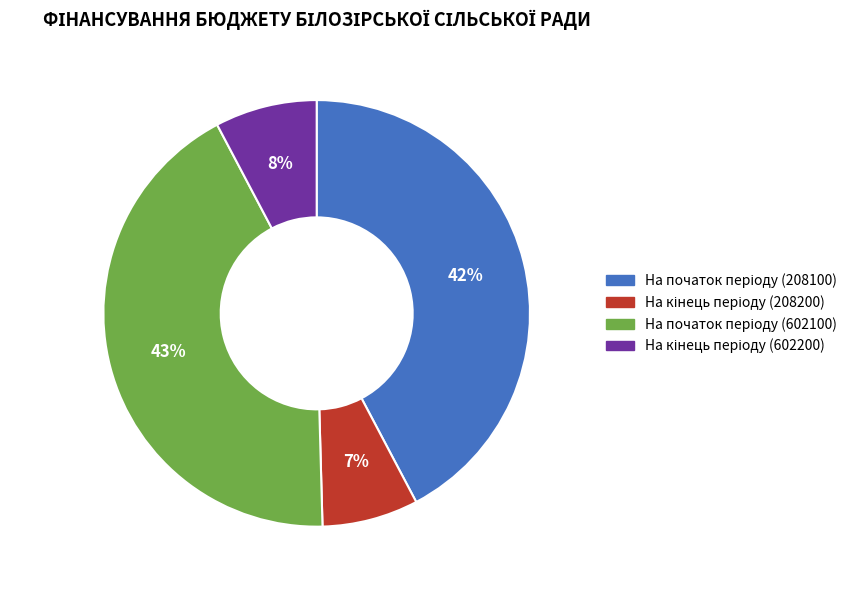

To the nearest percent, what is the average slice percentage?

25%